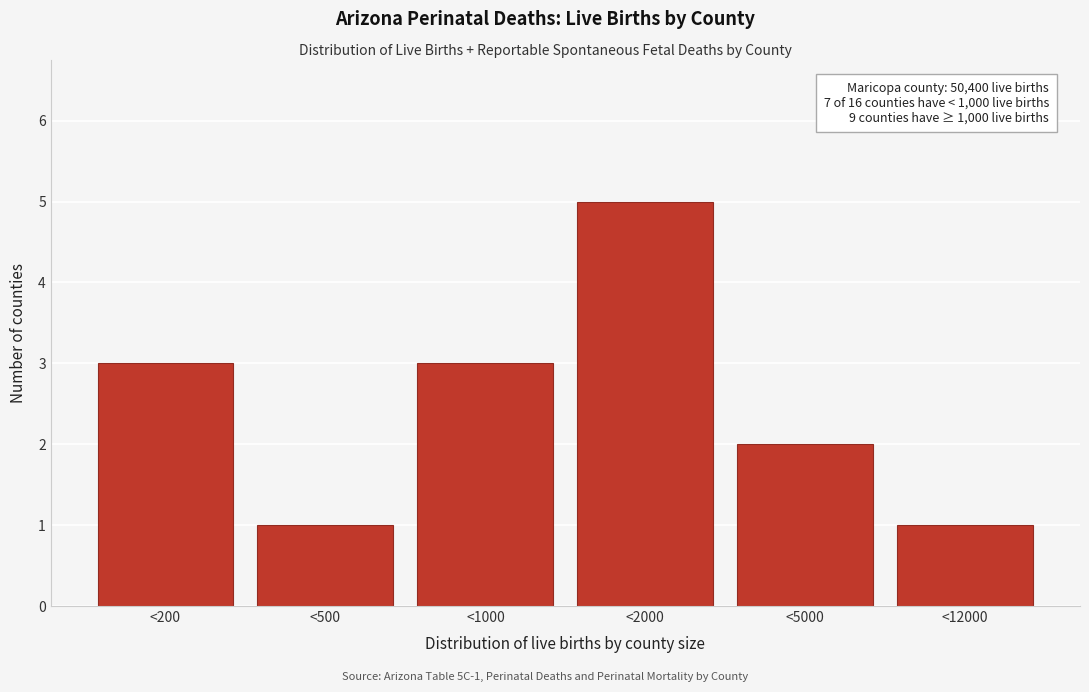

Reading left to right, what are all the values shown in this chart?

3	1	3	5	2	1